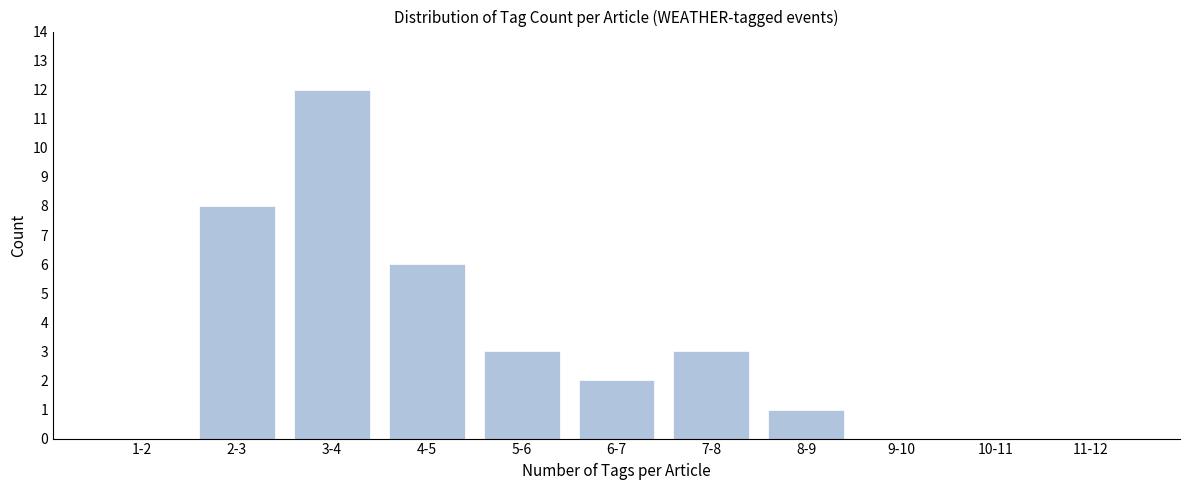

Reading left to right, transcribe all the data shown in this chart.

1-2=0	2-3=8	3-4=12	4-5=6	5-6=3	6-7=2	7-8=3	8-9=1	9-10=0	10-11=0	11-12=0